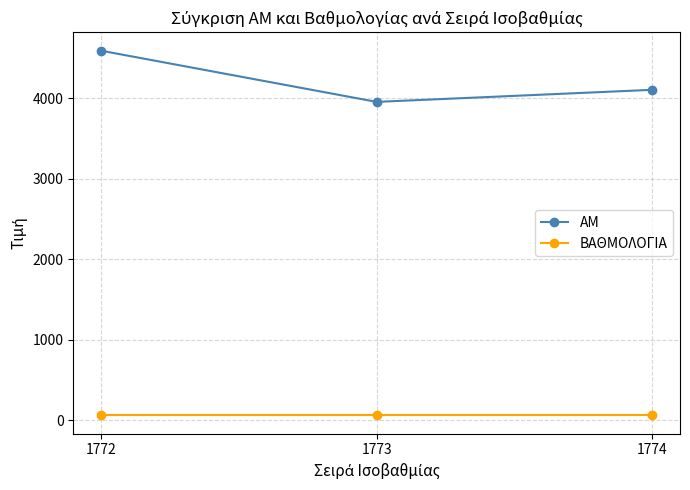

Reading right to left, transcribe all the data shown in this chart.

ΑΜ: 4102.0	3952.0	4588.0
ΒΑΘΜΟΛΟΓΙΑ: 60.4	60.4	60.4